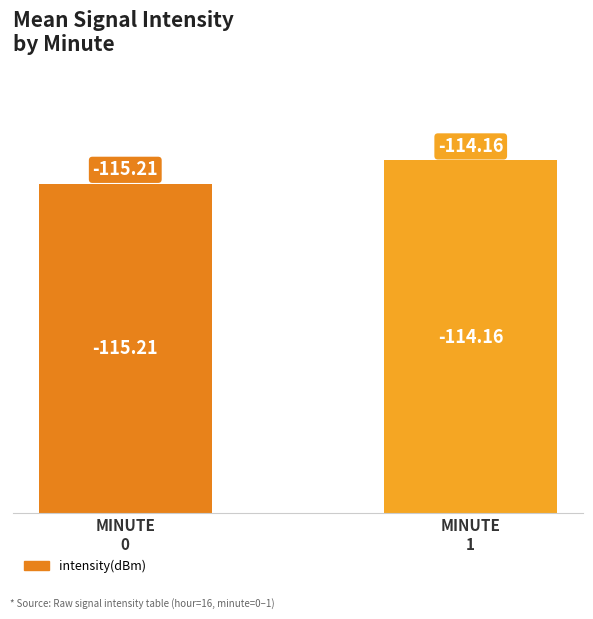

Are the bars horizontal?

No